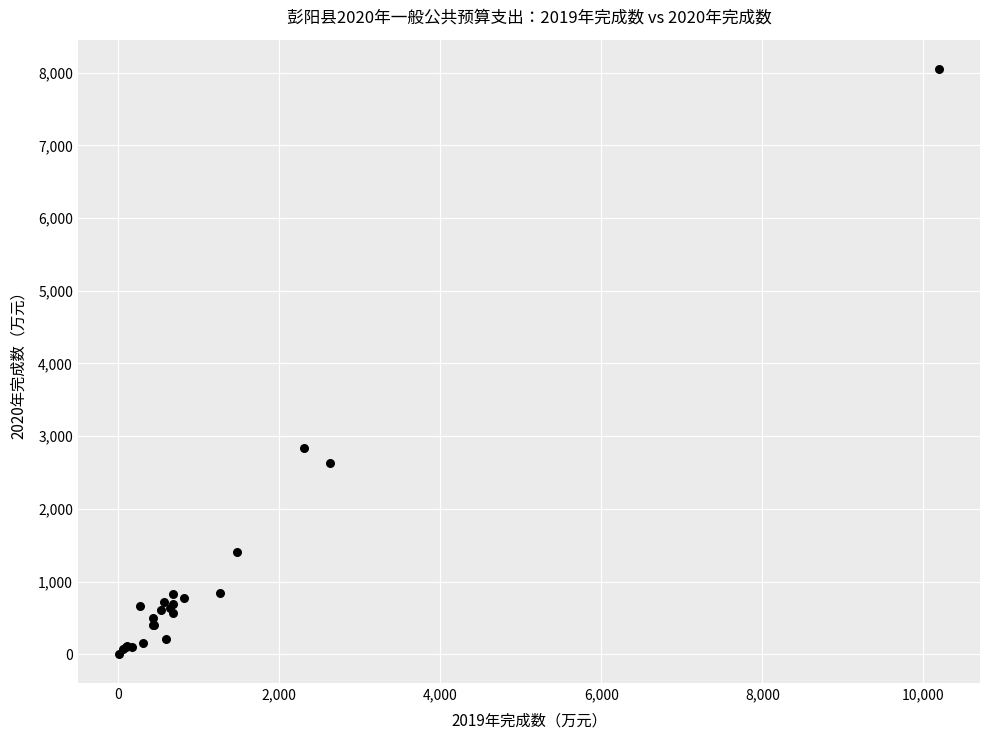

What Y value in the scatter plot is closest to 4029?

2842